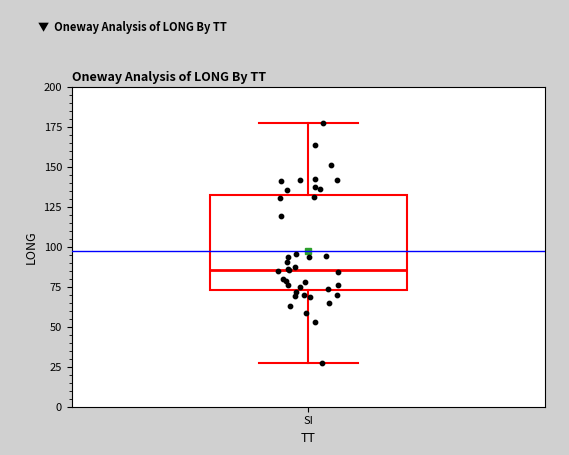

Transcribe this box plot: give where the median line is, the range the box spans, and where the two whiskers end, as read against the y-axis. The values are not printed on the chart, so give them approximately, as read against the axis.

median 85, box 75 to 130, whiskers 25 to 175